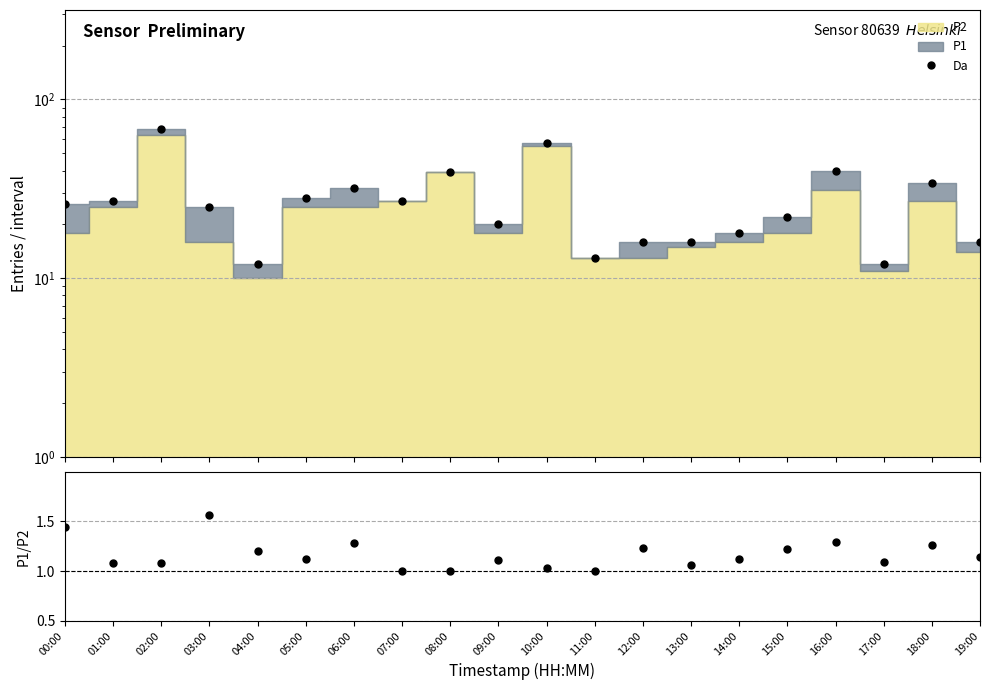

Reading left to right, extract all data points from this chart.

Da: 00:00=26.0	01:00=27.0	02:00=68.0	03:00=25.0	04:00=12.0	05:00=28.0	06:00=32.0	07:00=27.0	08:00=39.0	09:00=20.0	10:00=57.0	11:00=13.0	12:00=16.0	13:00=16.0	14:00=18.0	15:00=22.0	16:00=40.0	17:00=12.0	18:00=34.0	19:00=16.0
P1/P2: 00:00=1.4	01:00=1.1	02:00=1.1	03:00=1.6	04:00=1.2	05:00=1.1	06:00=1.3	07:00=1.0	08:00=1.0	09:00=1.1	10:00=1.0	11:00=1.0	12:00=1.2	13:00=1.1	14:00=1.1	15:00=1.2	16:00=1.3	17:00=1.1	18:00=1.3	19:00=1.1